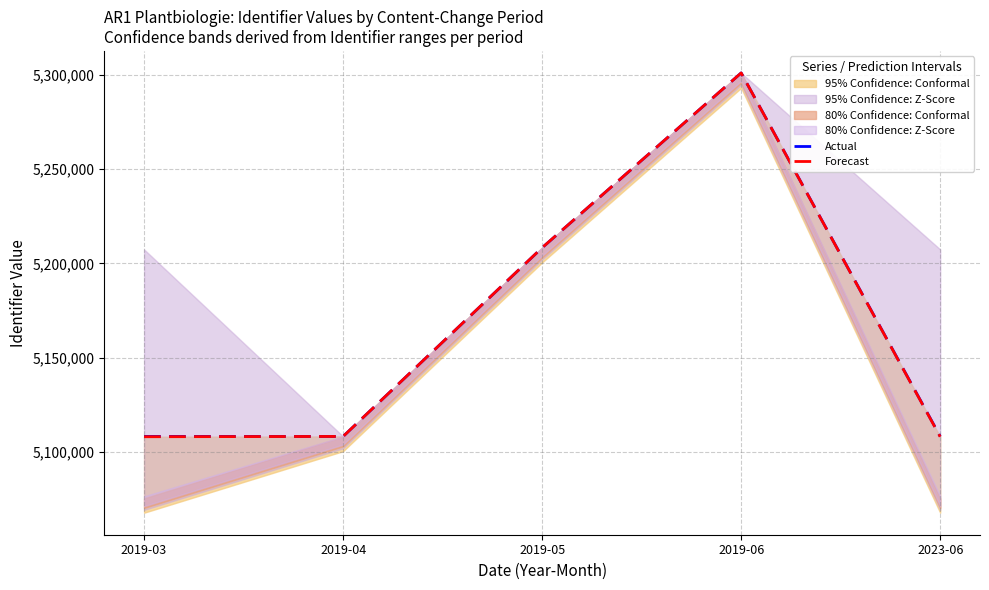

List the series in order of their peak value, lowest first.

Actual, Forecast